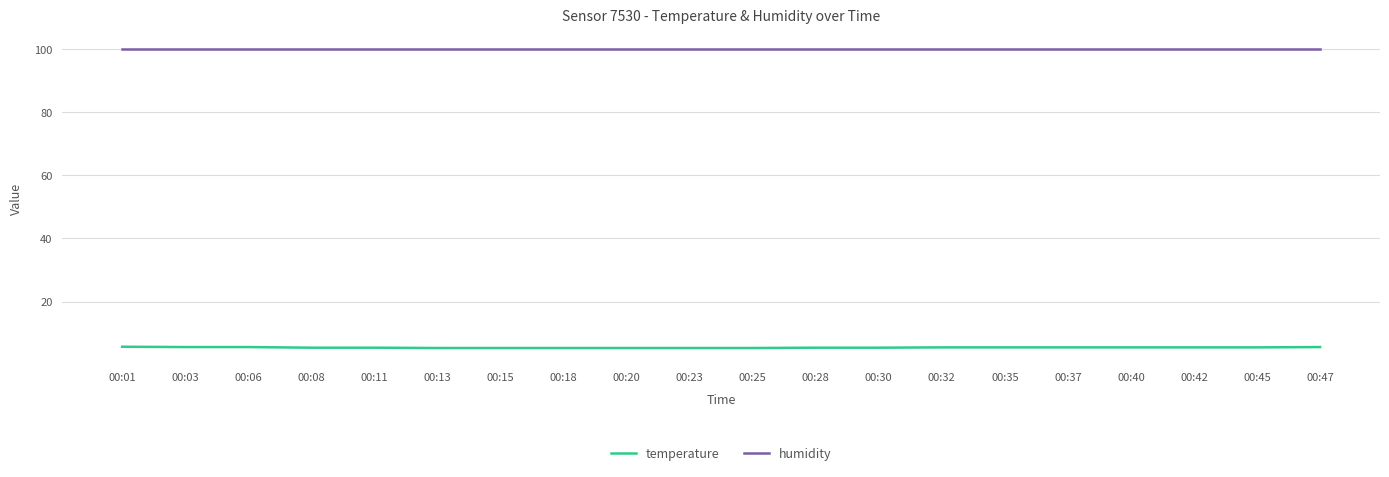

How many series are shown in this chart?

2